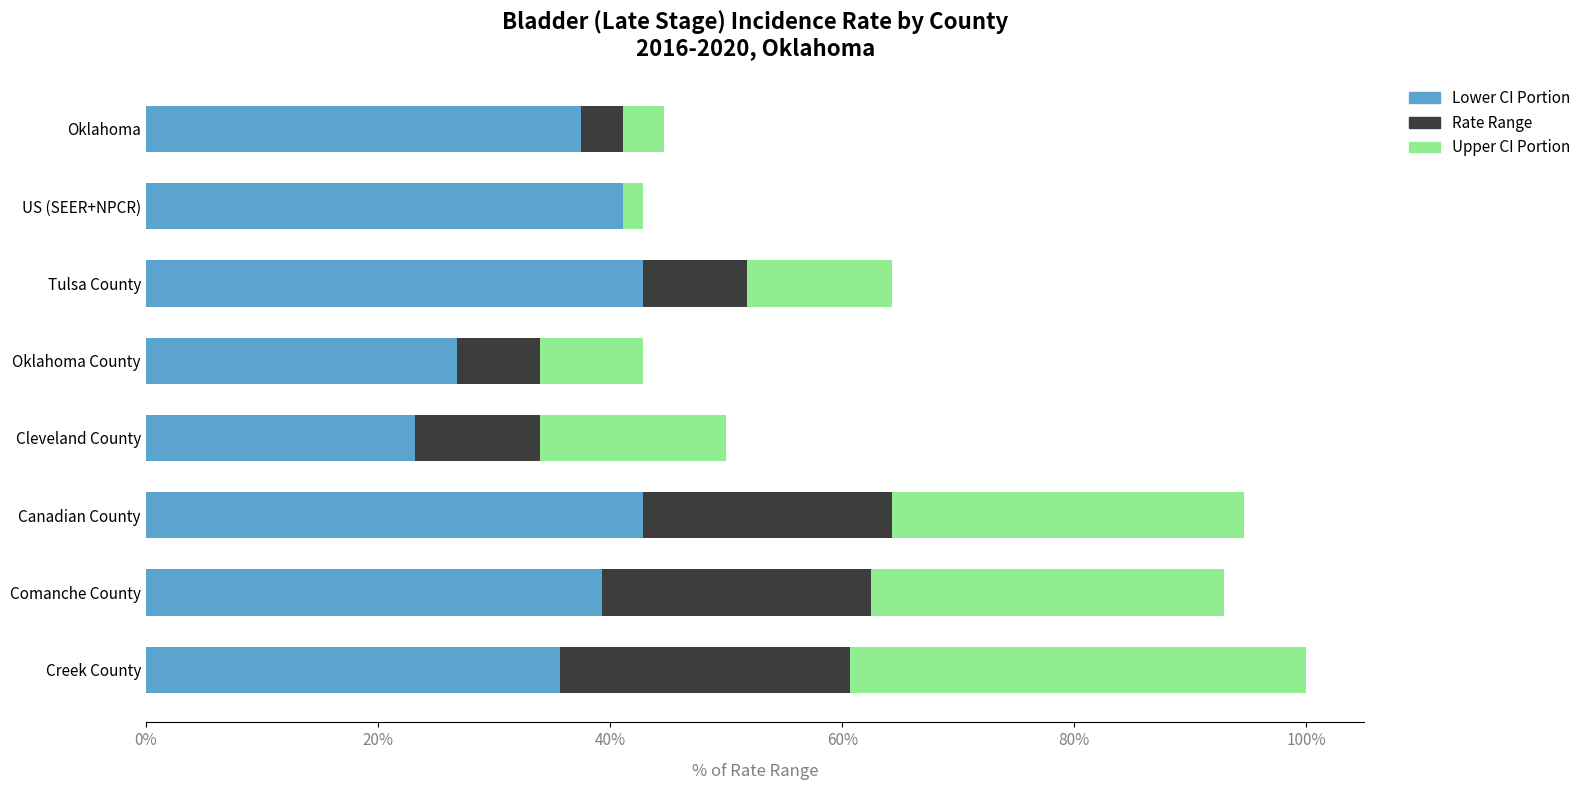

What is the total value across all series at Tulsa County?

64.3